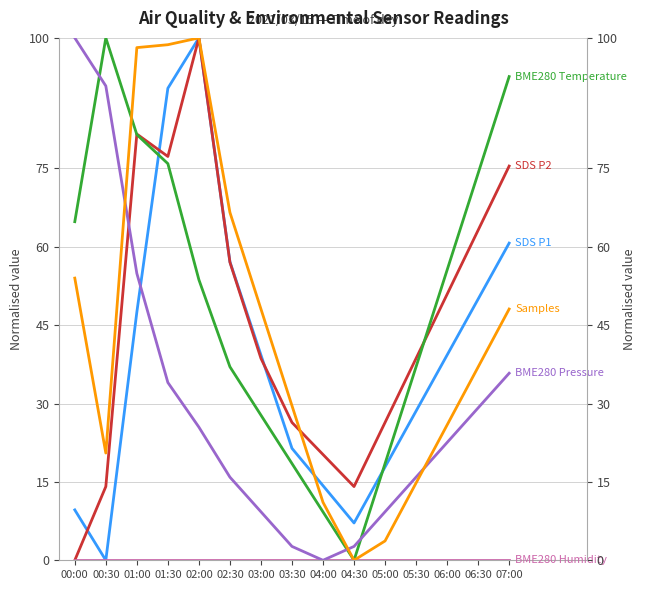

What is the value of the BME280 Pressure point at the 11th from the left?

9.3